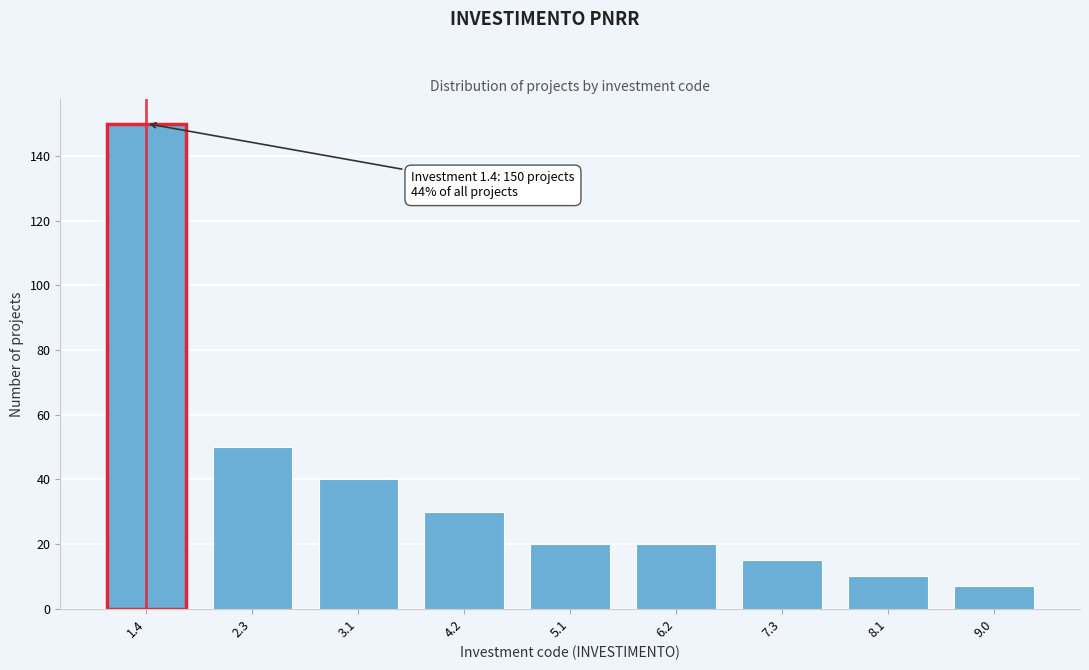

Reading right to left, extract all data points from this chart.

7	10	15	20	20	30	40	50	150